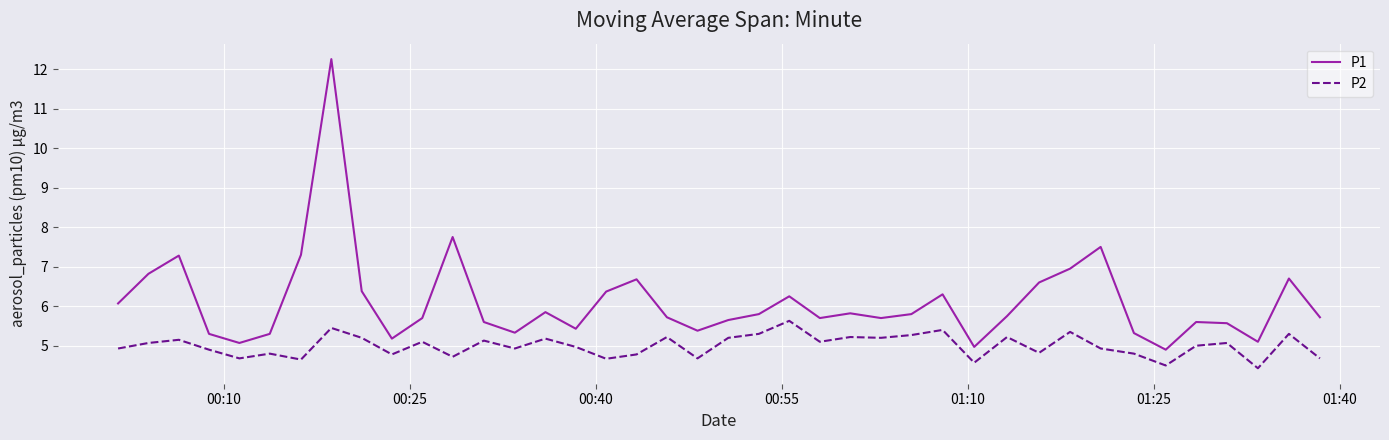

Is this an area chart (filled region under the line)?

No